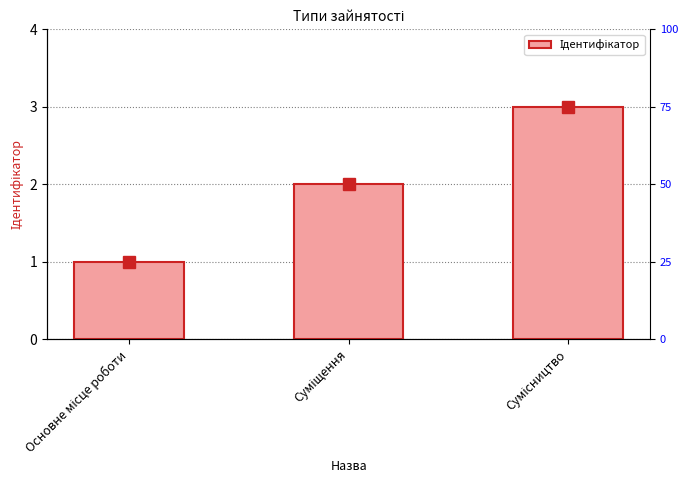

Reading right to left, transcribe all the data shown in this chart.

3	2	1